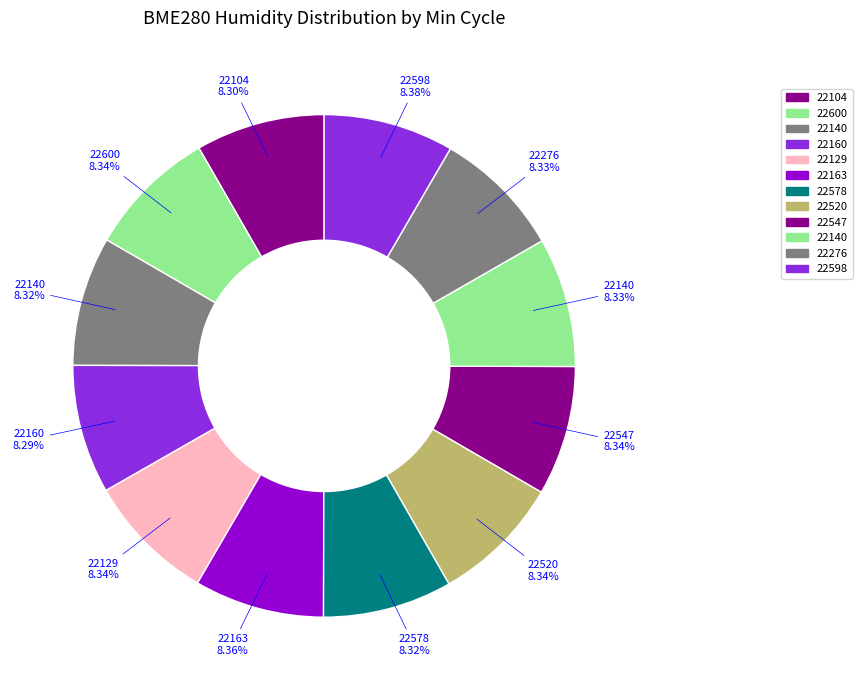

Which slice is the largest?

22598